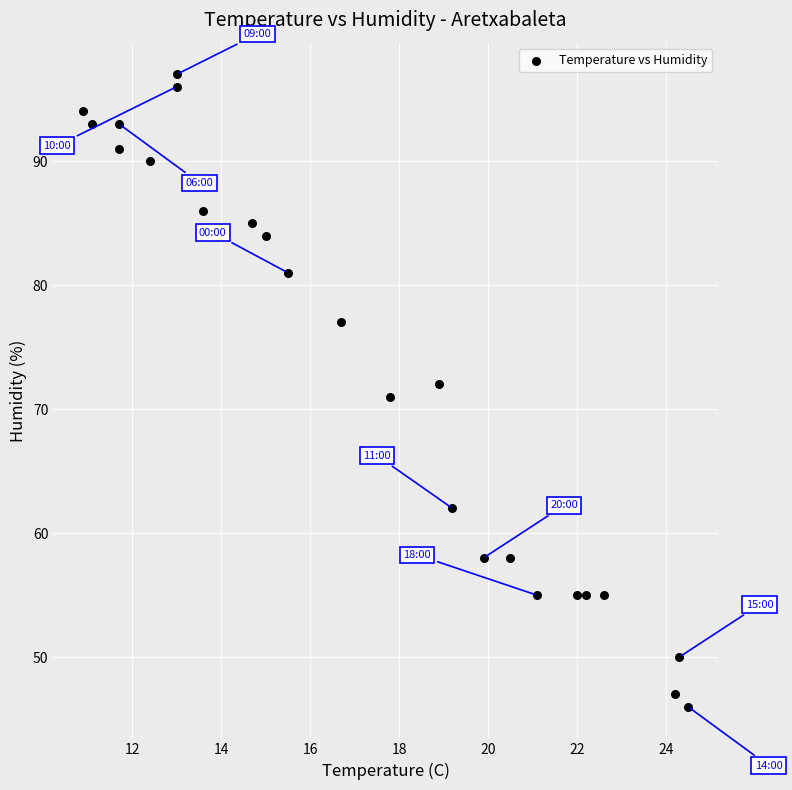

What is the range of Y values (max minus min)?

51